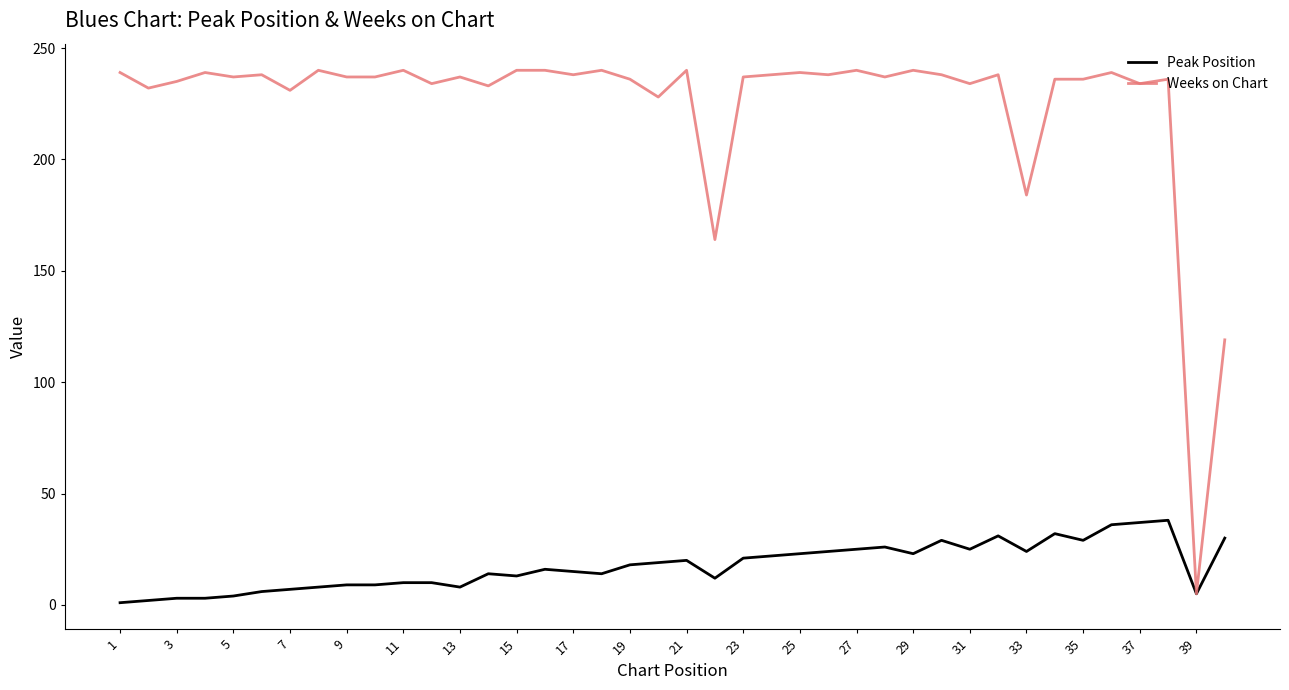

List the series in order of their overall mean, lowest first.

Peak Position, Weeks on Chart